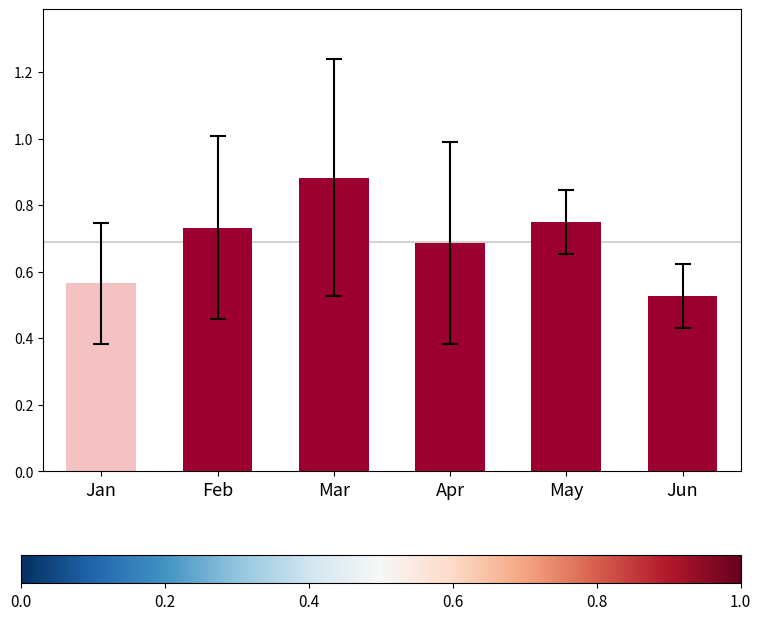

Which label corresponds to the largest value in the chart?

Mar